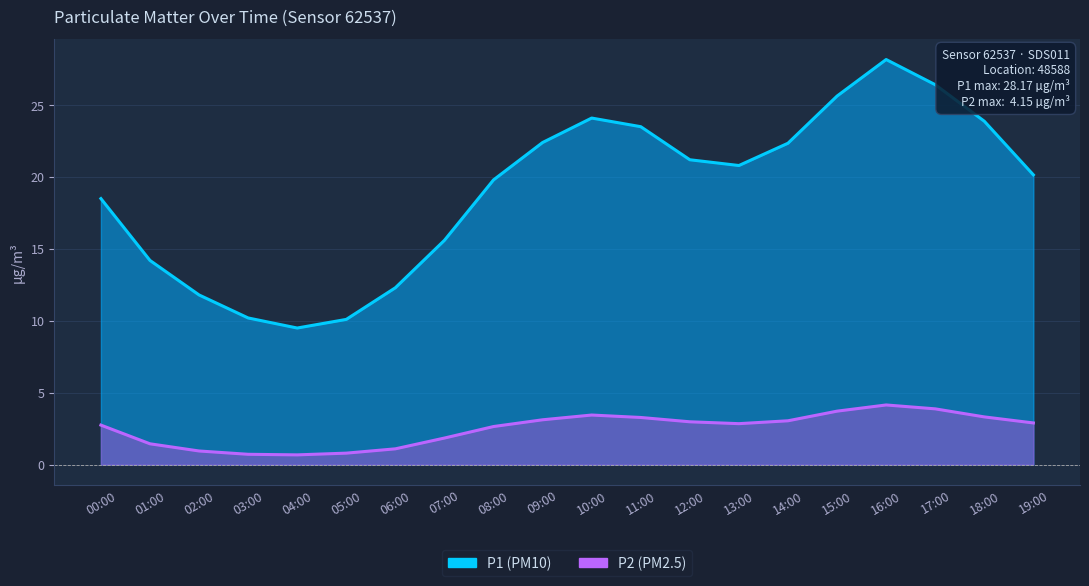

Which category has the lowest value in the P2 series?

04:00